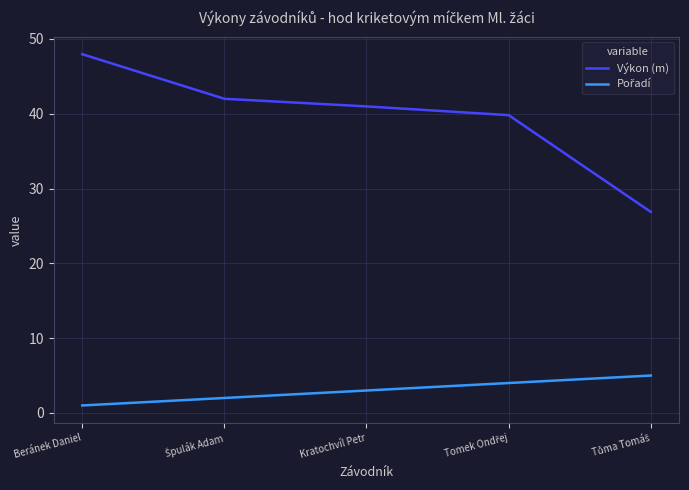

Which series has the widest spread of values?

Výkon (m)